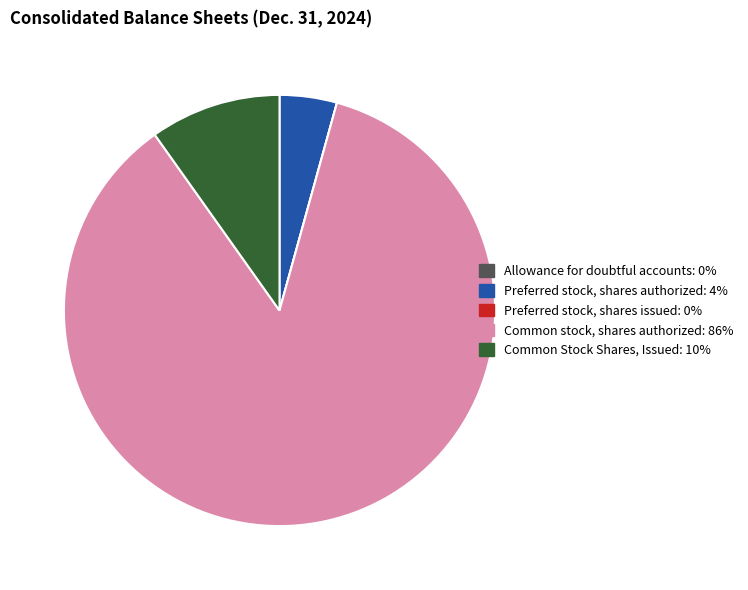

True or false: Common Stock Shares, Issued accounts for 10% of the total.

True